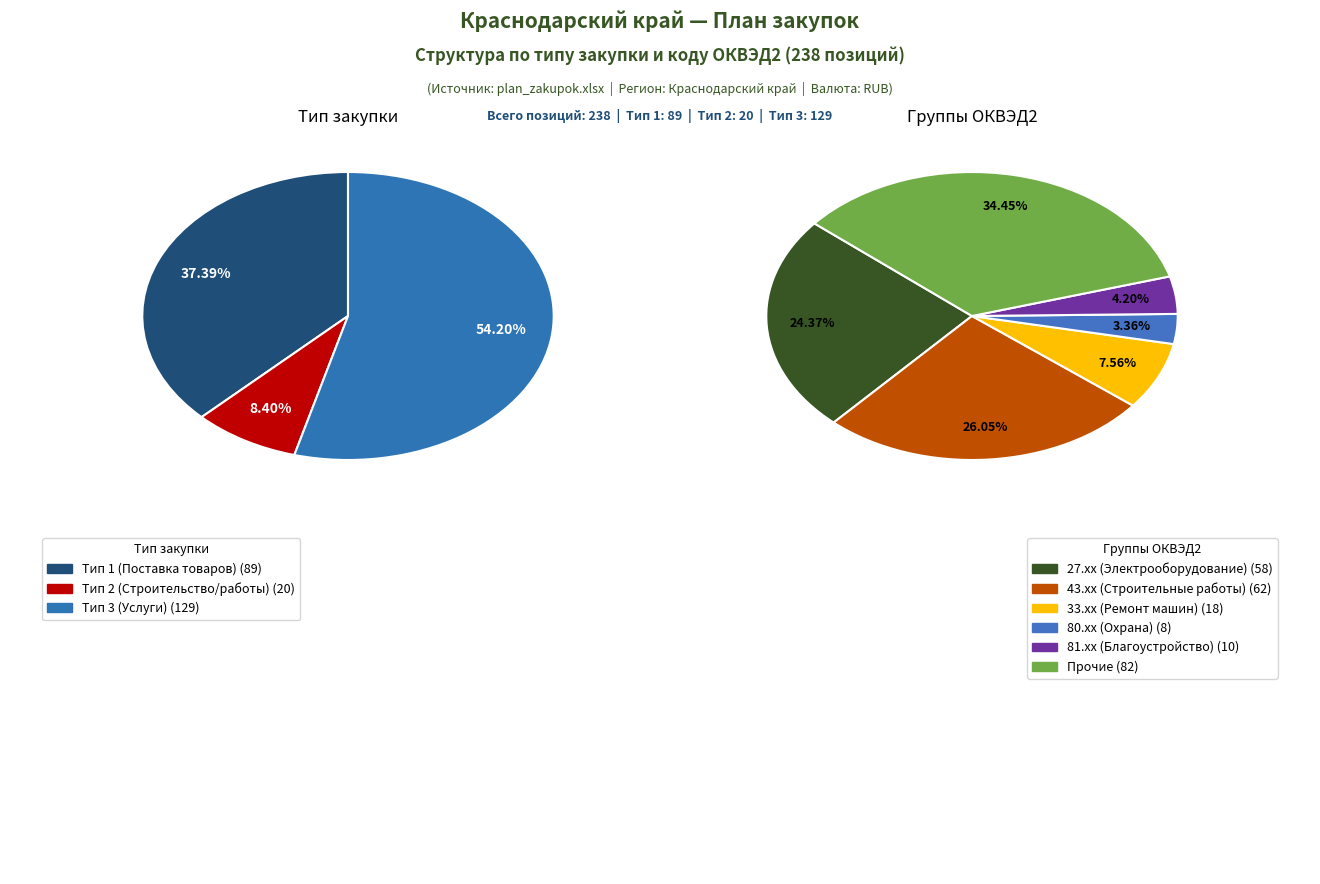

Between Тип 1 (Поставка товаров) and Тип 2 (Строительство/работы), which is larger?

Тип 1 (Поставка товаров)